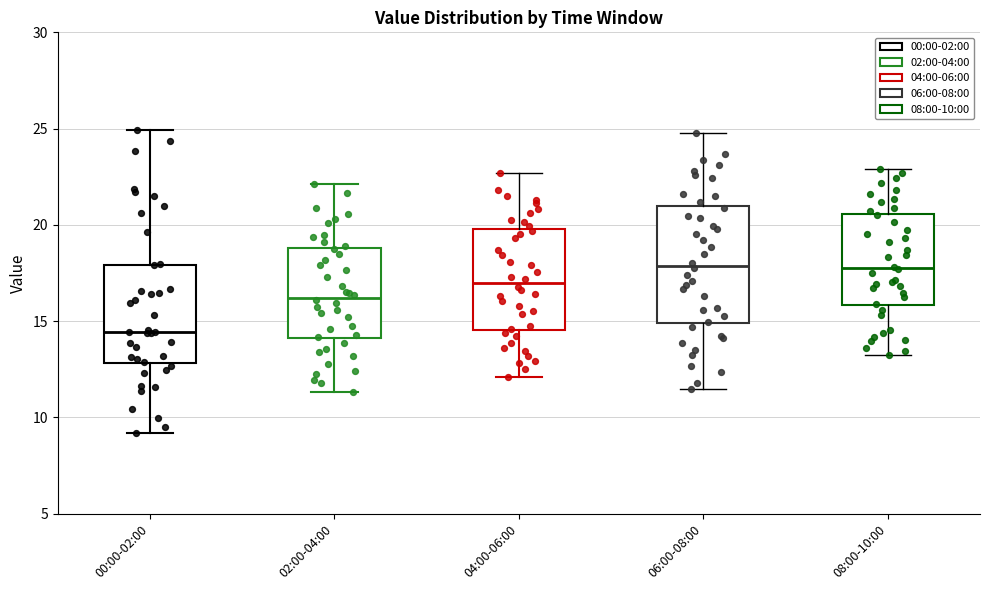

Where does the lower whisker of the box for 04:00-06:00 end on the y-axis? The values are not printed on the chart, so give them approximately, as read against the axis.

12.0